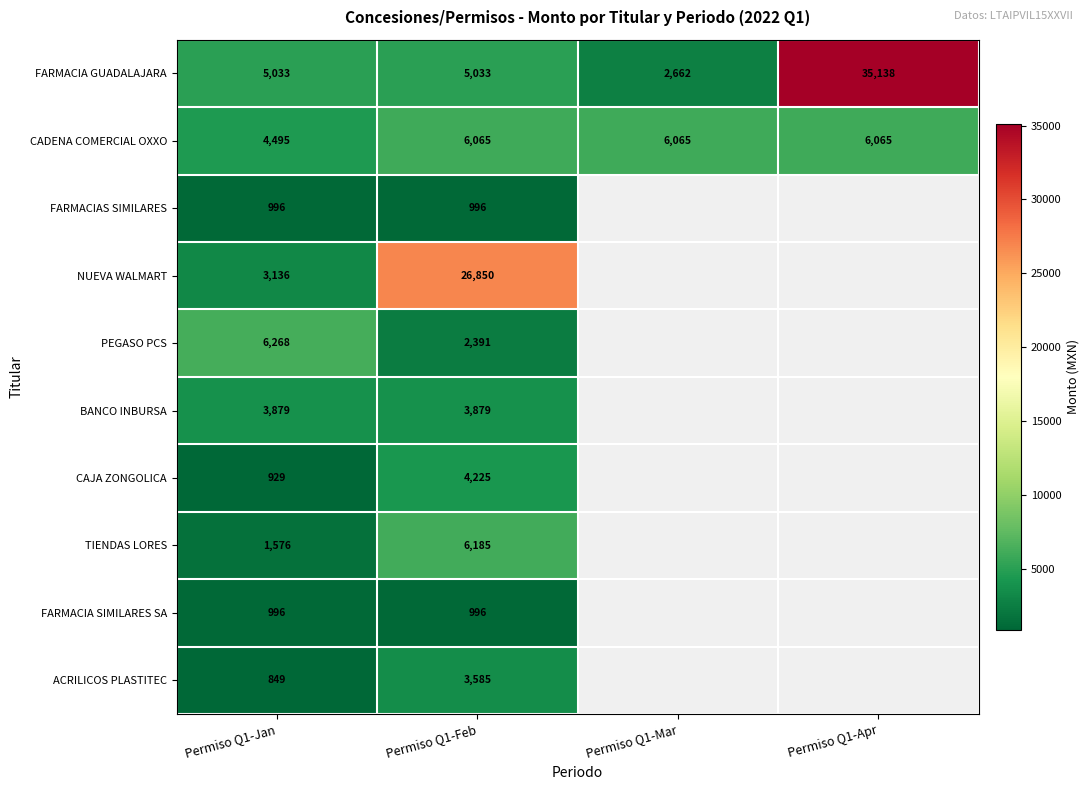

What value does the FARMACIA GUADALAJARA series have at Permiso Q1-Feb, to the nearest 10?

5030